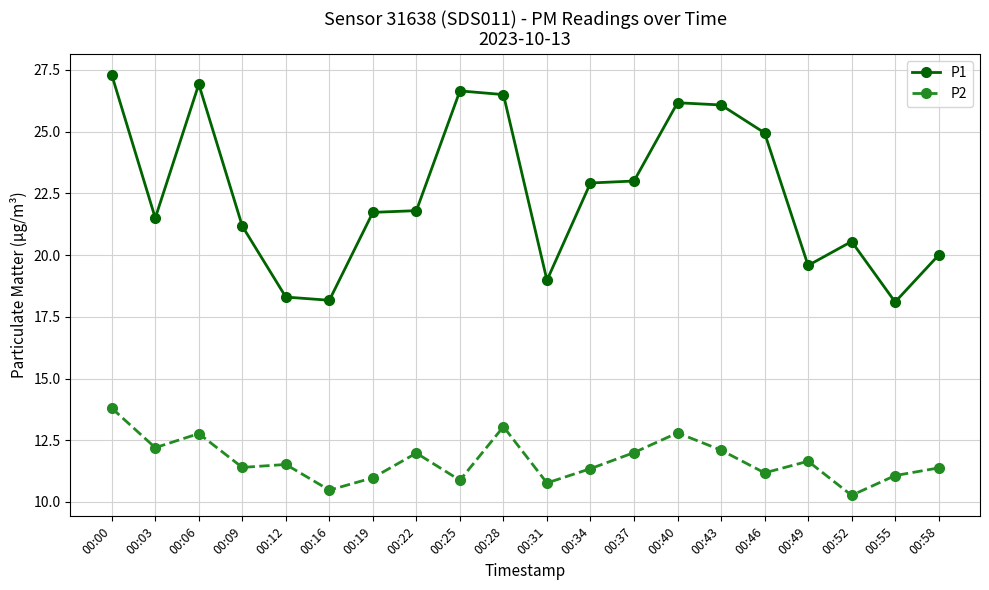

True or false: P2 has more than 1 interior local peaks.

True